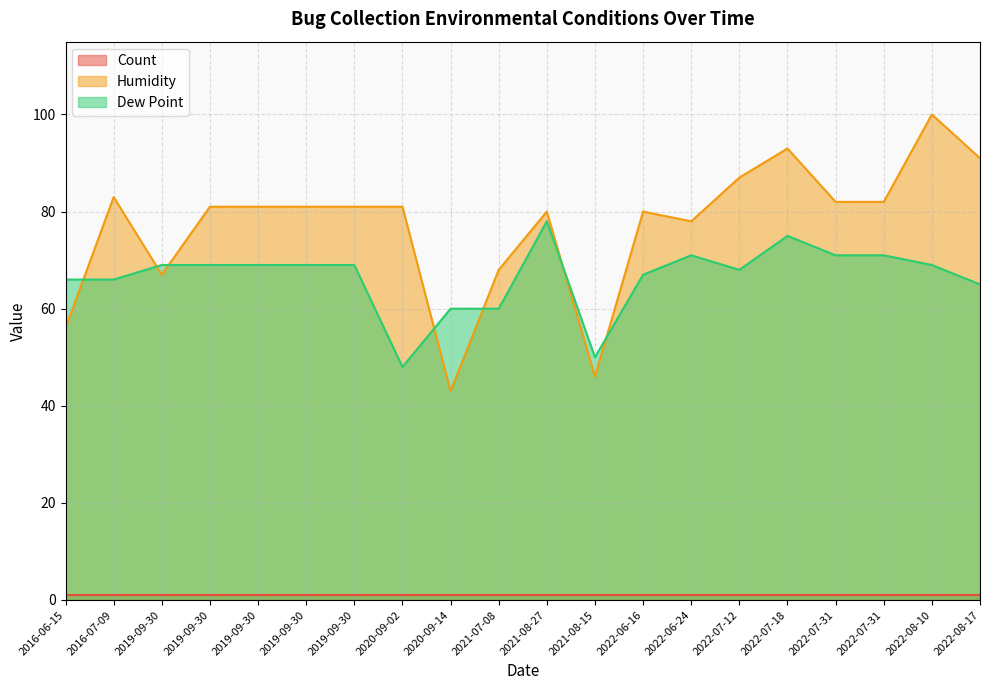

At how many categories does at least one series exceed 85?

4